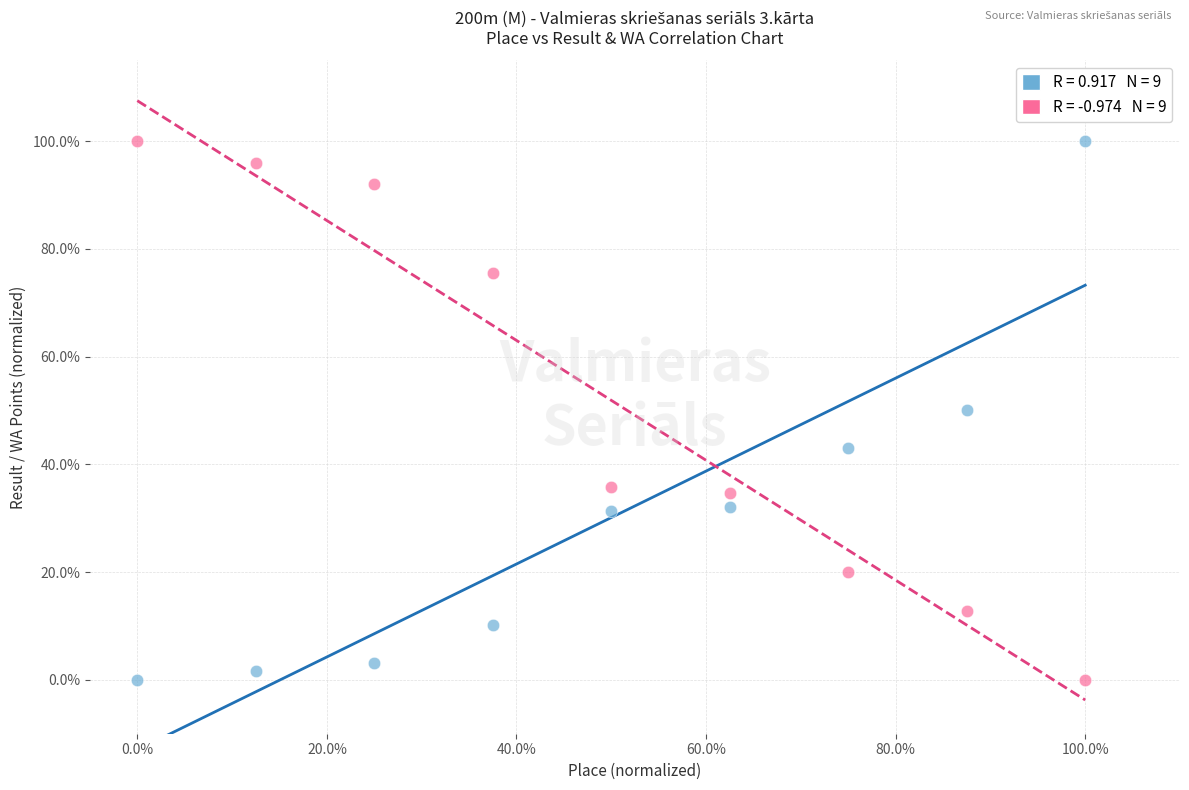

Across all data points, what is the range of X values (max minus min)?

100.0